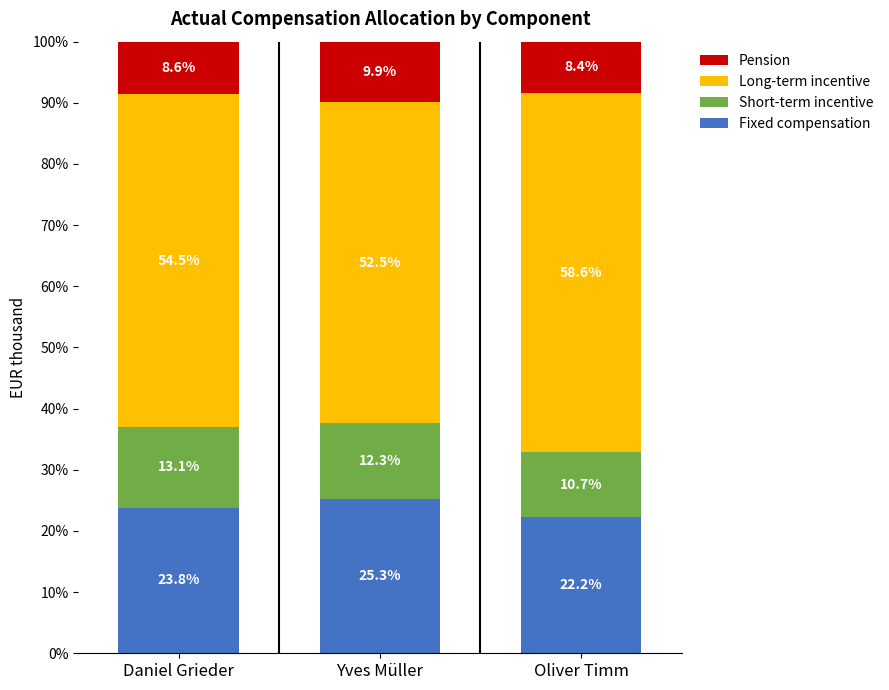

Is it true that Fixed compensation equals 16.0 at Daniel Grieder?

False